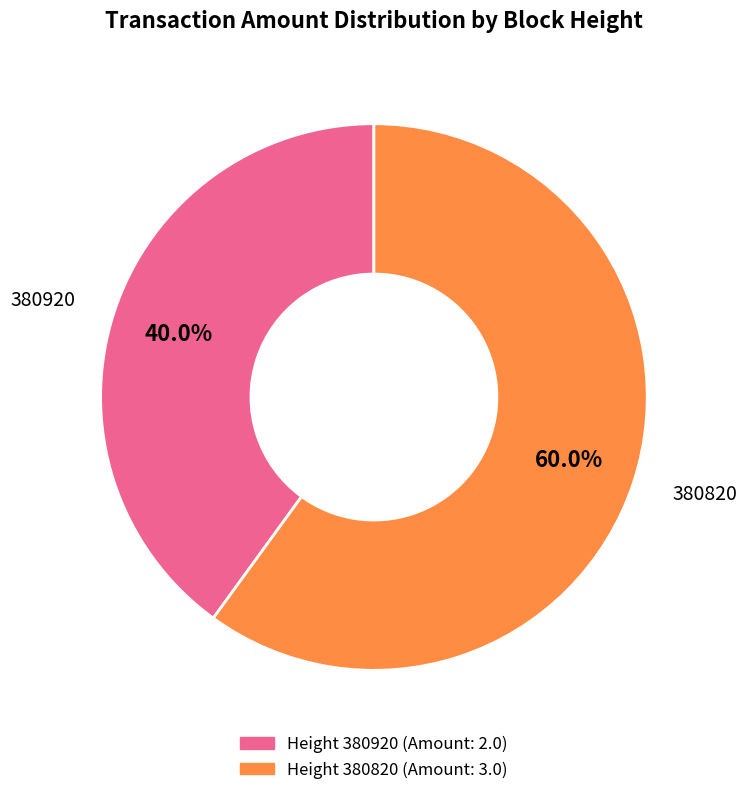

Combined, what portion of the pie is 380920 and 380820?

100.0%